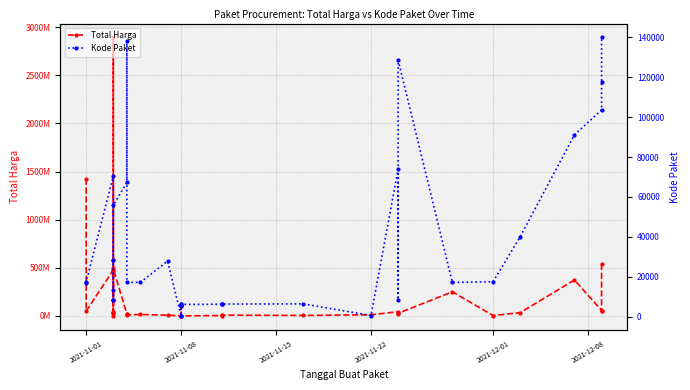

Is it true that Kode Paket equals 74553 at 34?

False